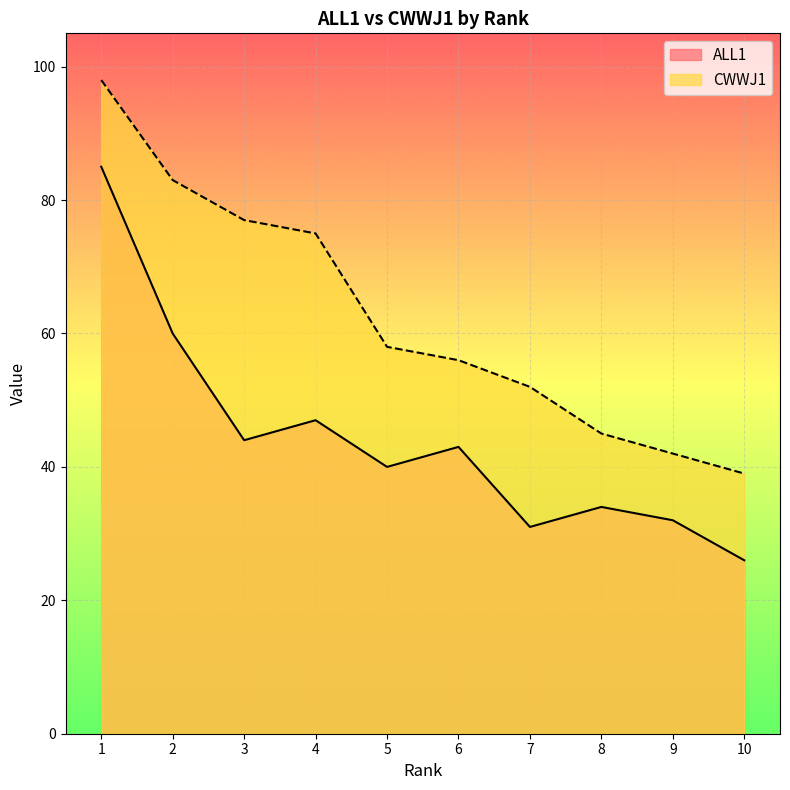

Reading left to right, transcribe all the data shown in this chart.

ALL1: 1=85	2=60	3=44	4=47	5=40	6=43	7=31	8=34	9=32	10=26
CWWJ1: 1=98	2=83	3=77	4=75	5=58	6=56	7=52	8=45	9=42	10=39